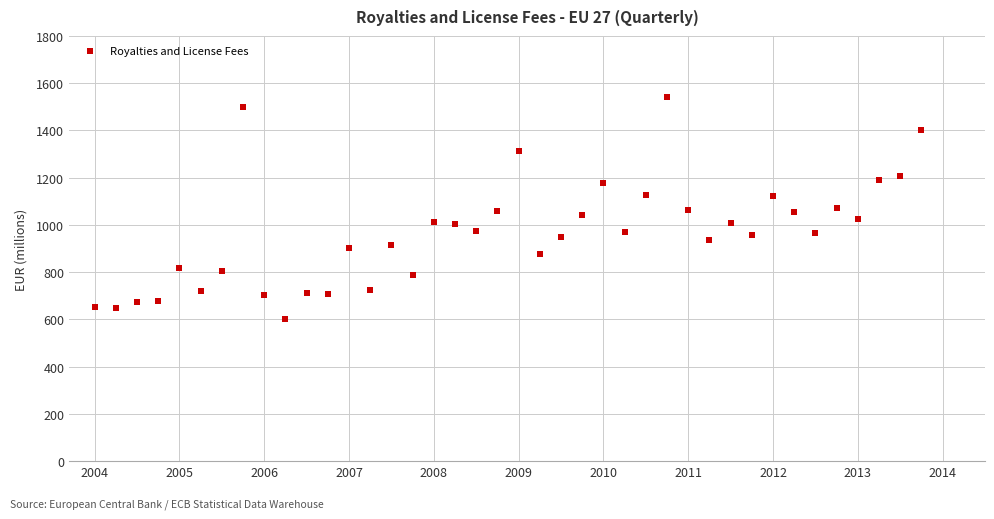

What is the range of X values (max minus min)?

9.8